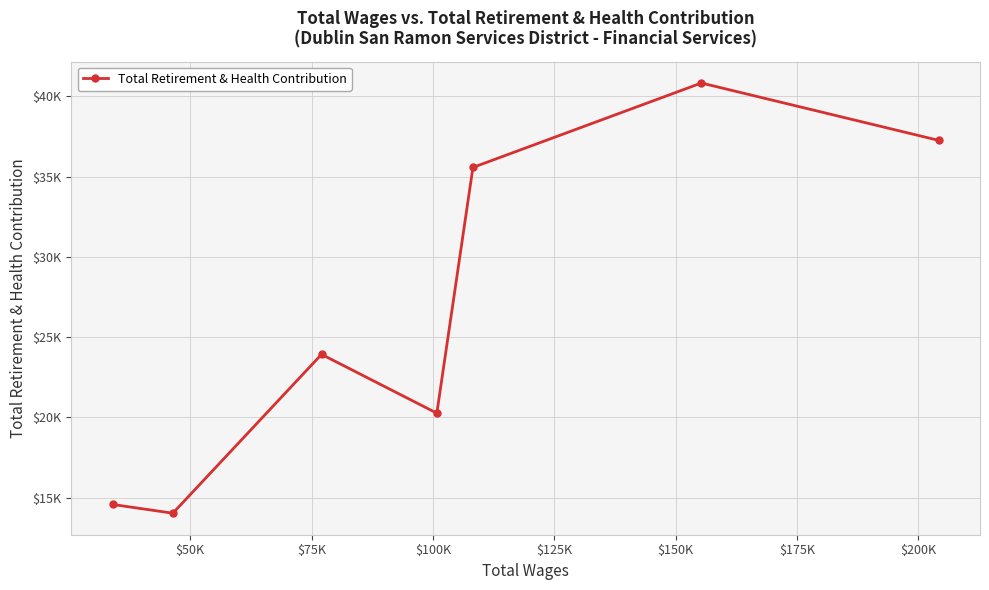

What is the maximum value shown in the chart?

40839